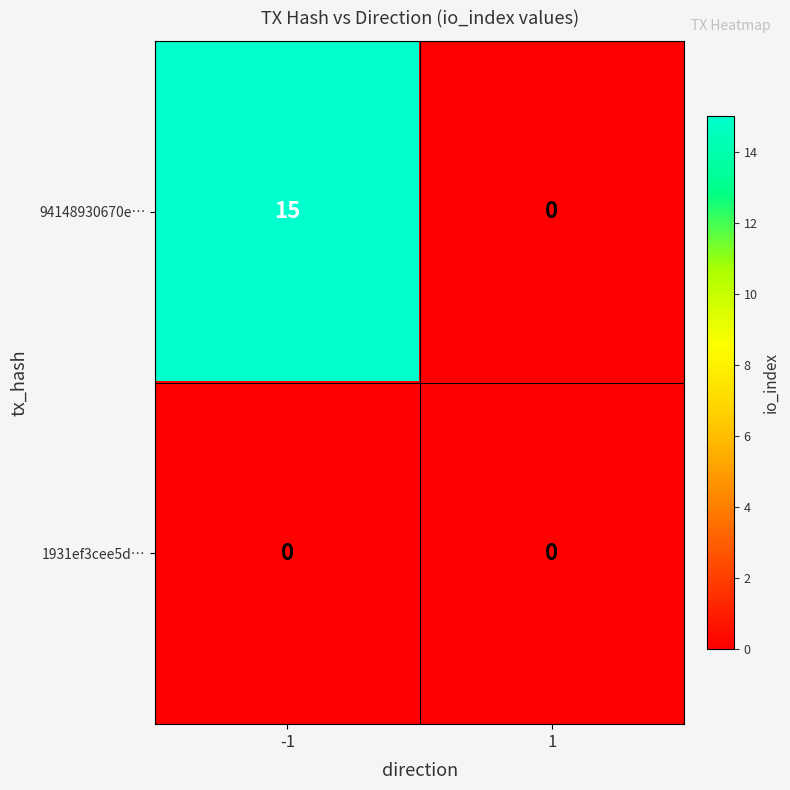

At how many categories does at least one series exceed 1?

1